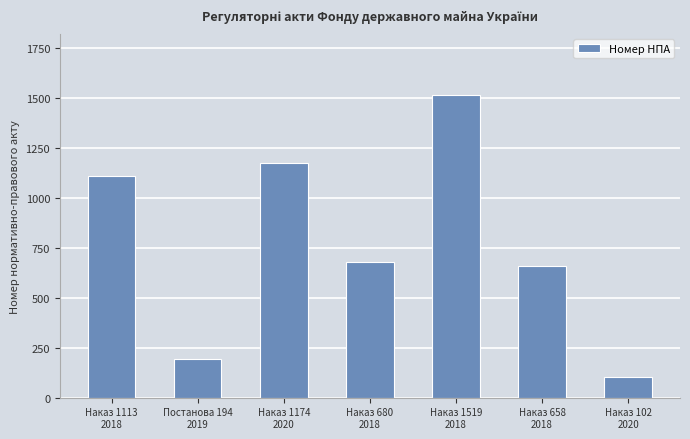

Where does the data first go above 680?

Наказ 1113
2018